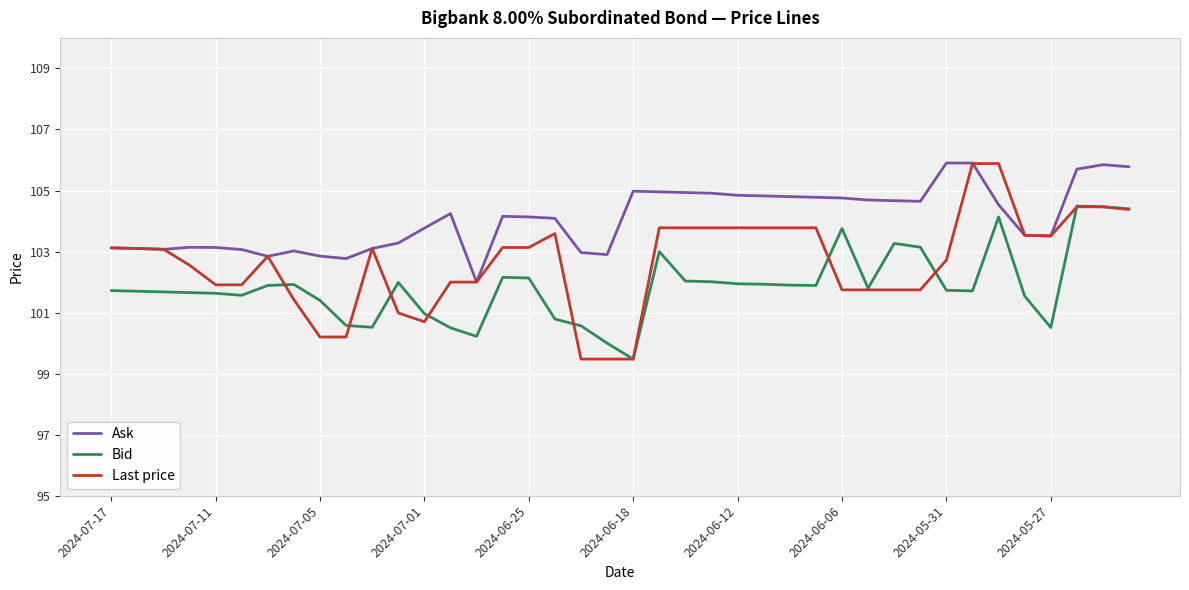

What are all the series names shown in the legend?

Ask, Bid, Last price